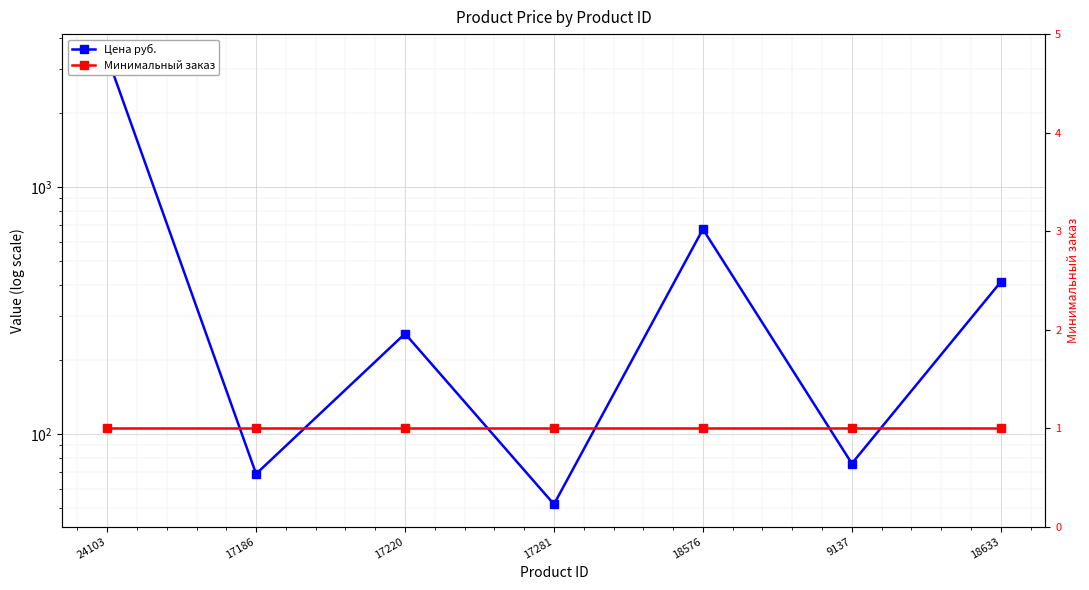

Is it true that Цена руб. equals 675 at 18576?

True